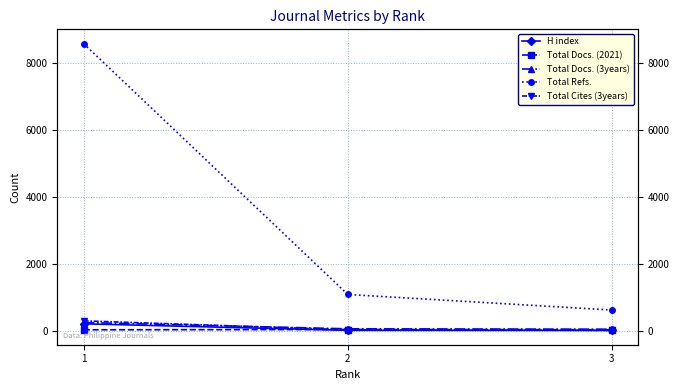

Which series has the largest range (max minus min)?

Total Refs.